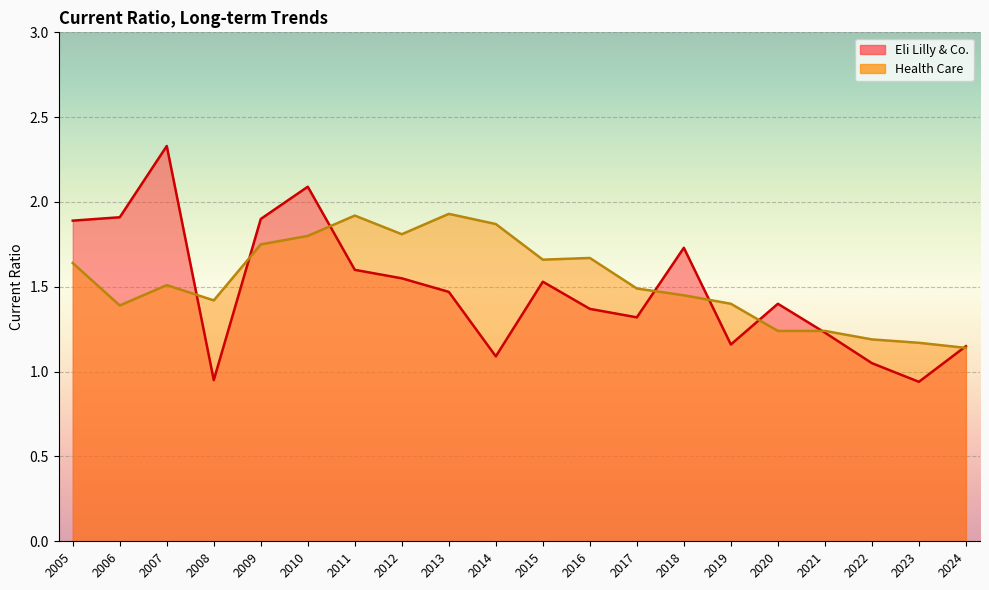

What is the value of the Eli Lilly & Co. point at the 8th from the left?

1.6